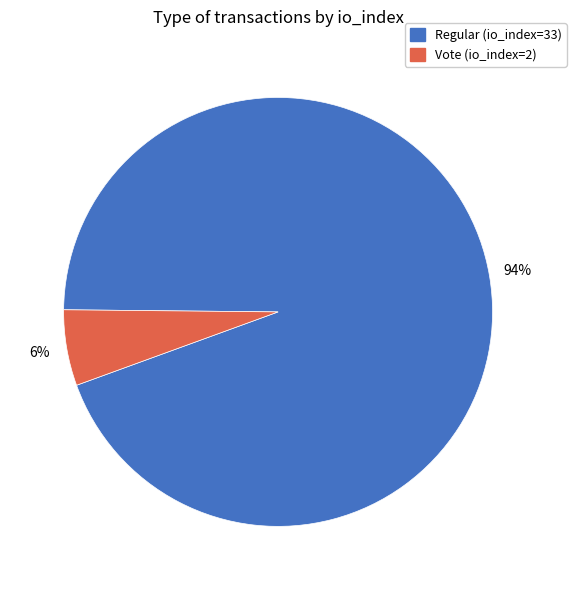

True or false: Vote (io_index=2) accounts for 6% of the total.

True